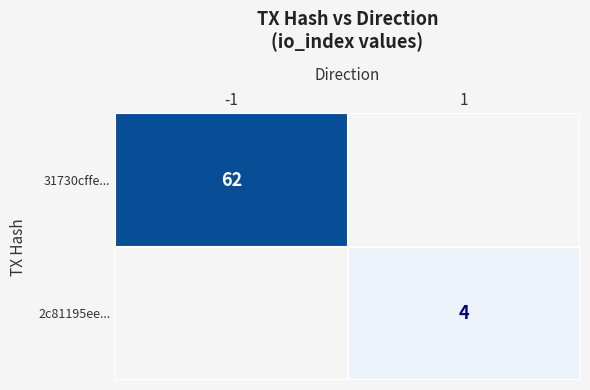

The value of 31730cffe... at -1 is 62. True or false?

True